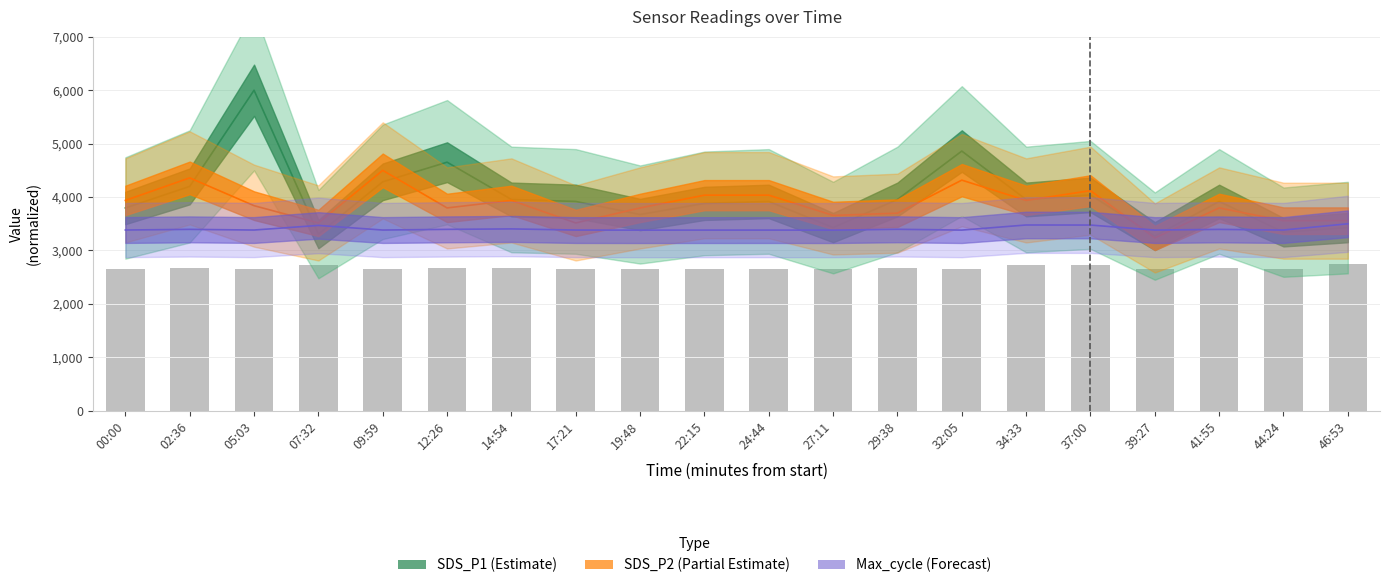

How many distinct data groups are displayed?

3